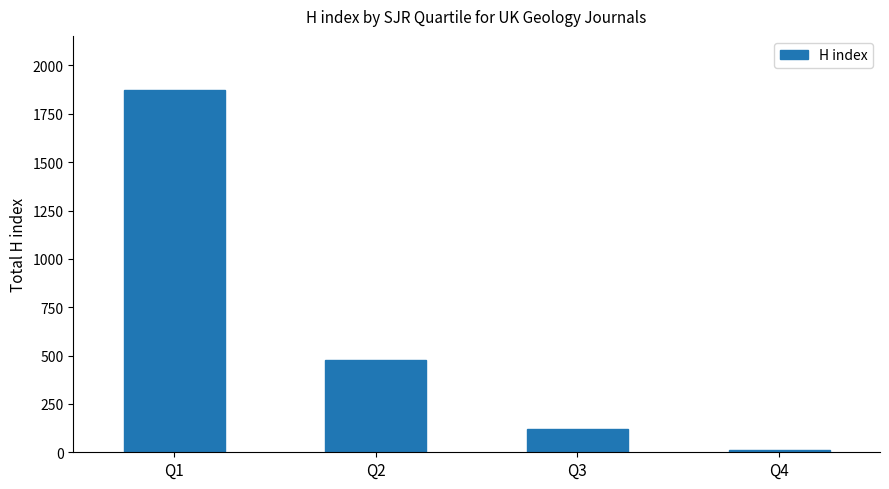

Where is the data nearest to the value 943?

Q2